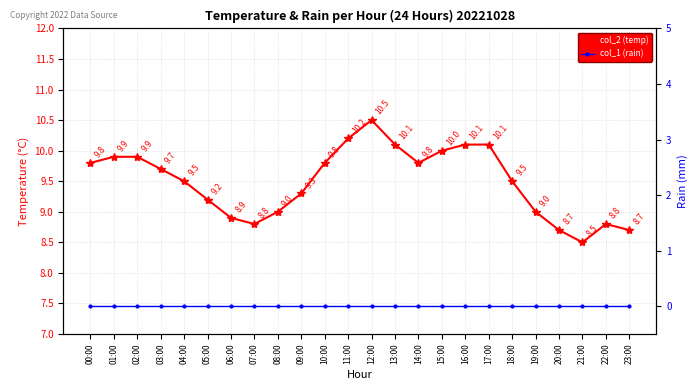

At 03:00, list the series in order from smallest to largest.

col_1 (rain), col_2 (temp)